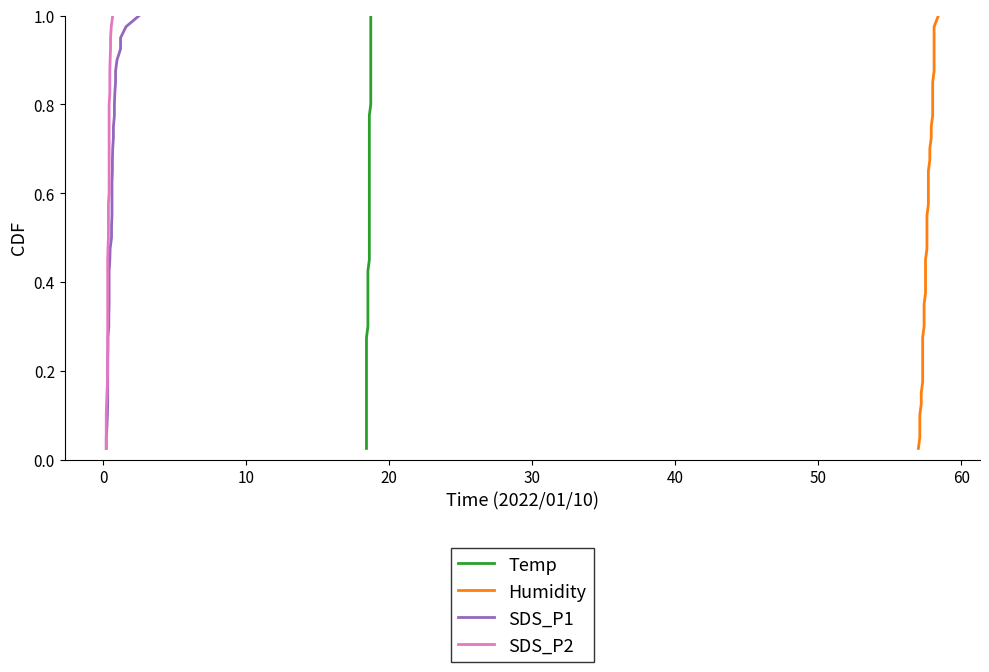

True or false: Temp and SDS_P2 cross at least once.

False